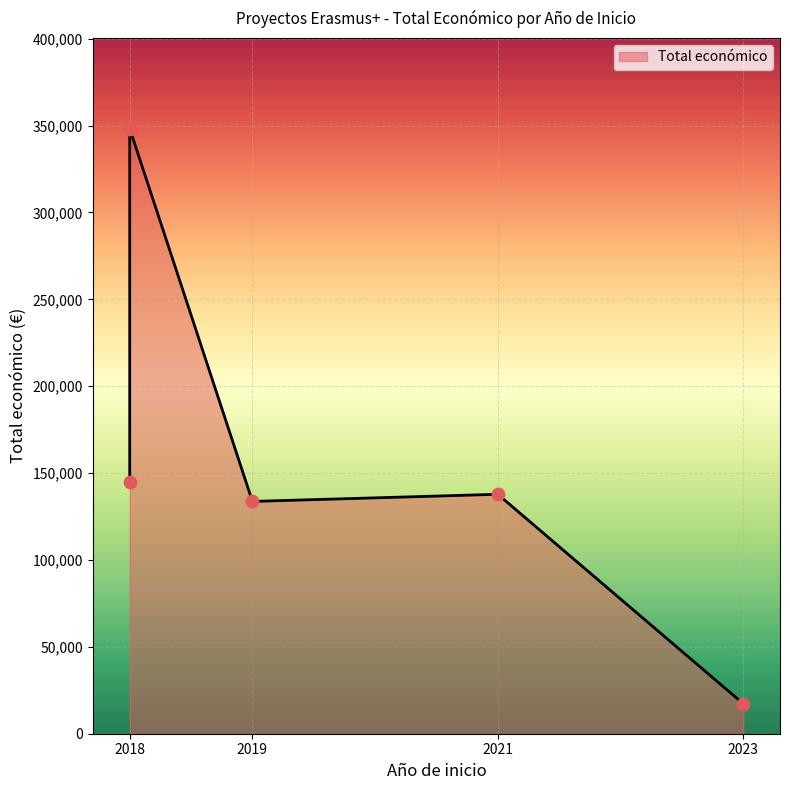

Between 2018 and 2019, which is larger?

2018